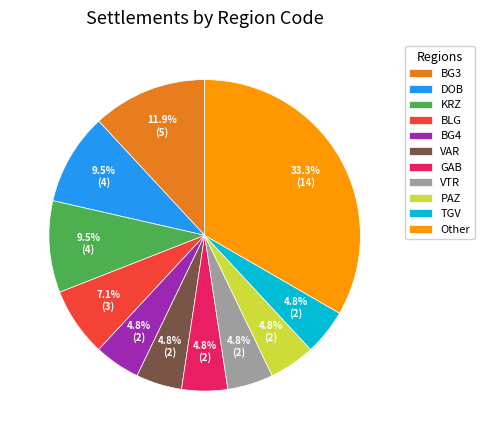

Do Other and TGV together represent more than half of the pie?

No